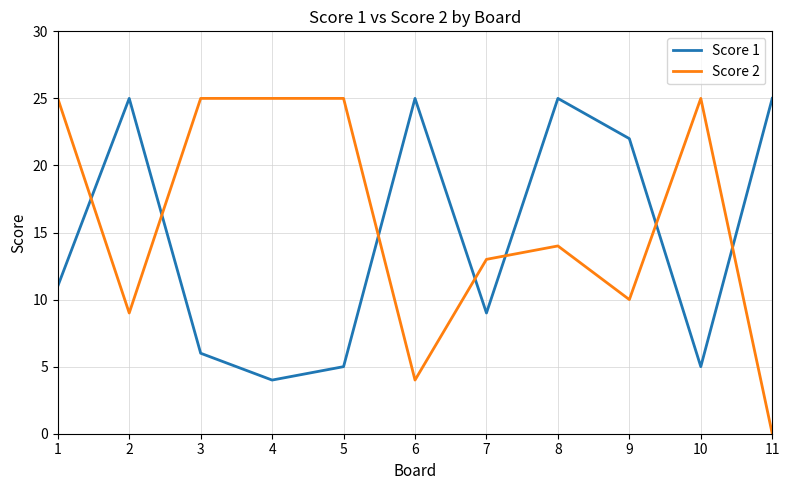

Which category has the lowest value across all series?

11